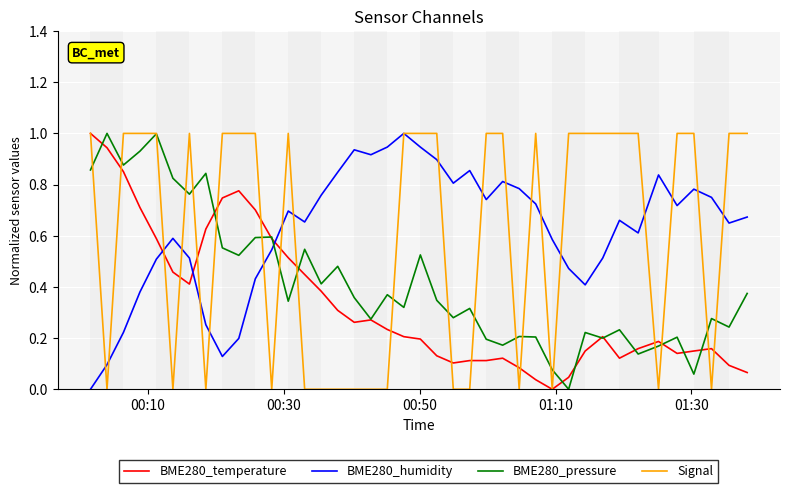

What is the greatest value displayed?

1.0